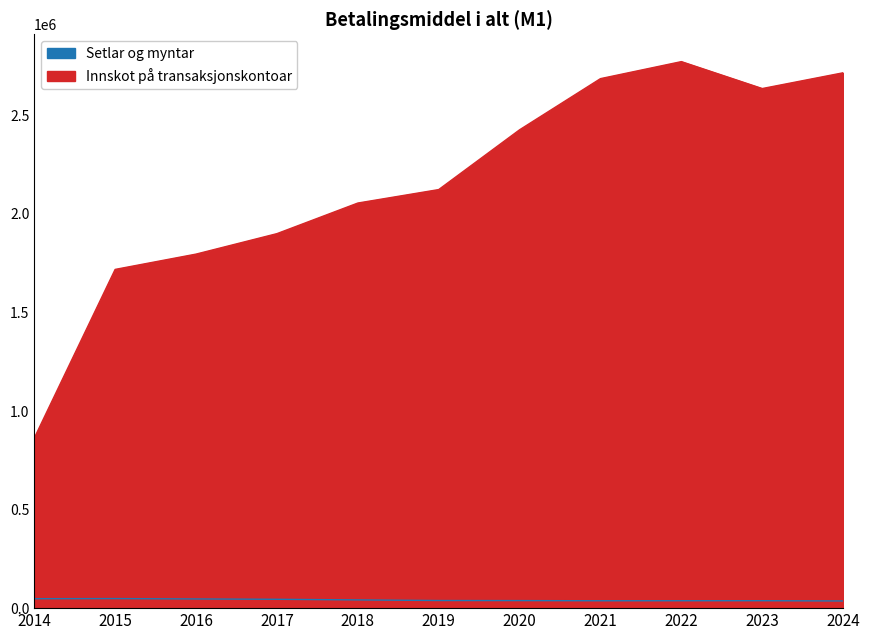

What is the value of the Setlar og myntar point at the 9th from the left?

37573